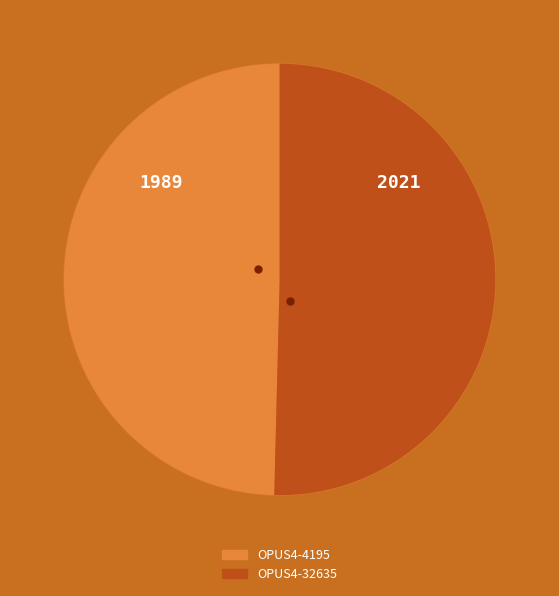

Count the number of slices in the pie.

2